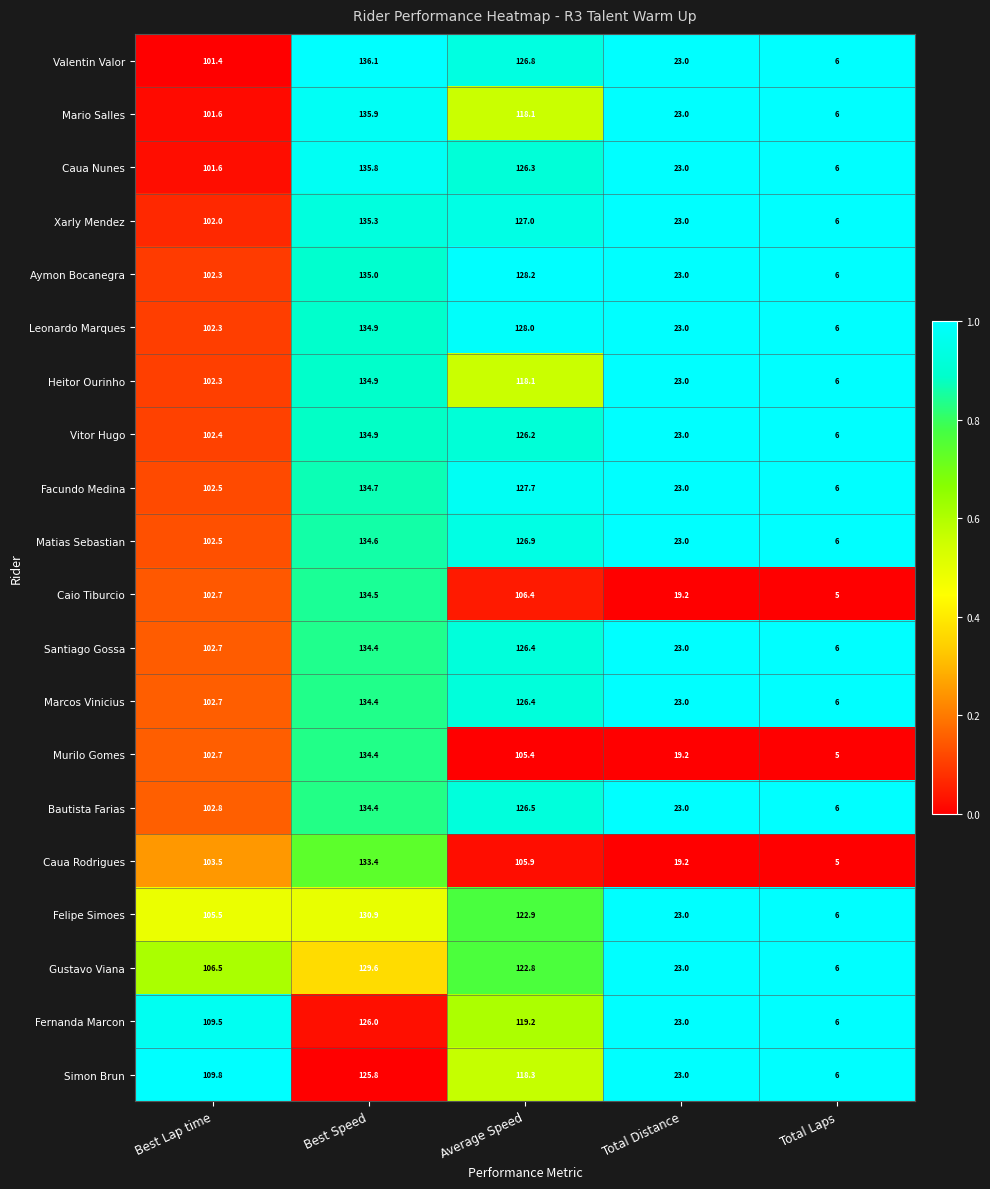

At which label does Caua Rodrigues first exceed 103?

Best Lap time